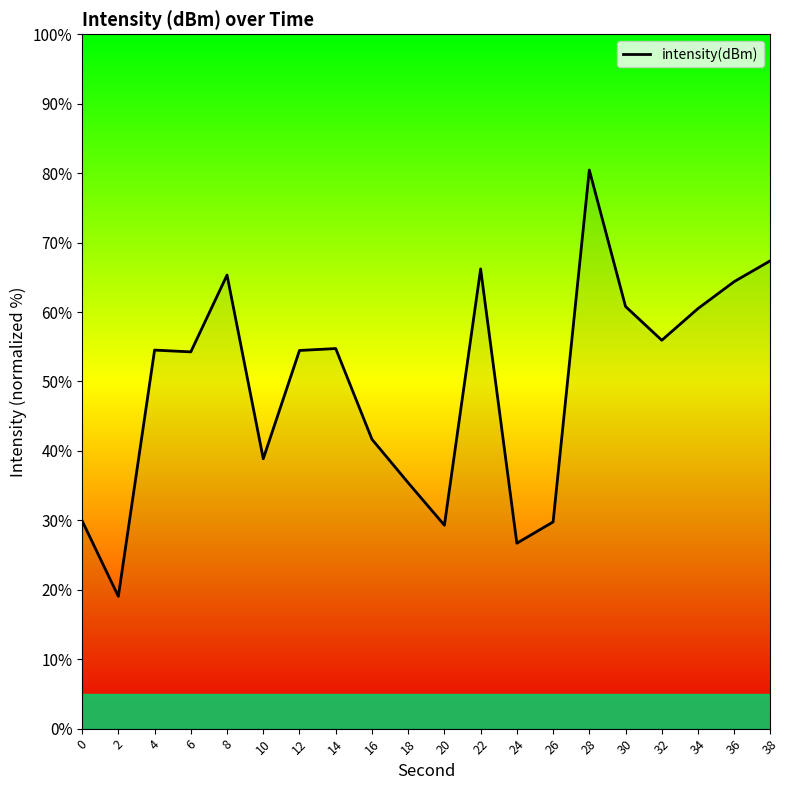

Which category has the highest value across all series?

28